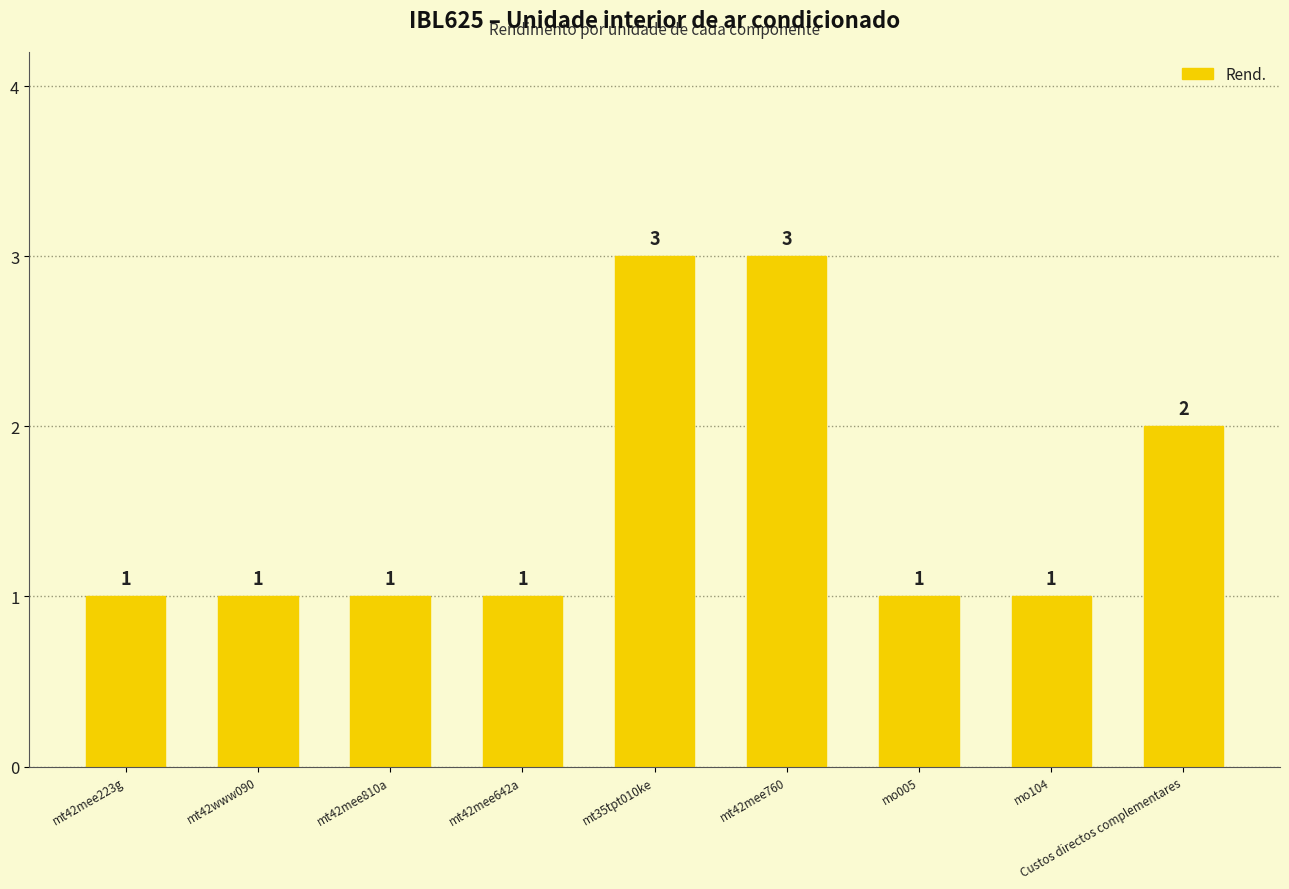

What is the sum of all values?

14